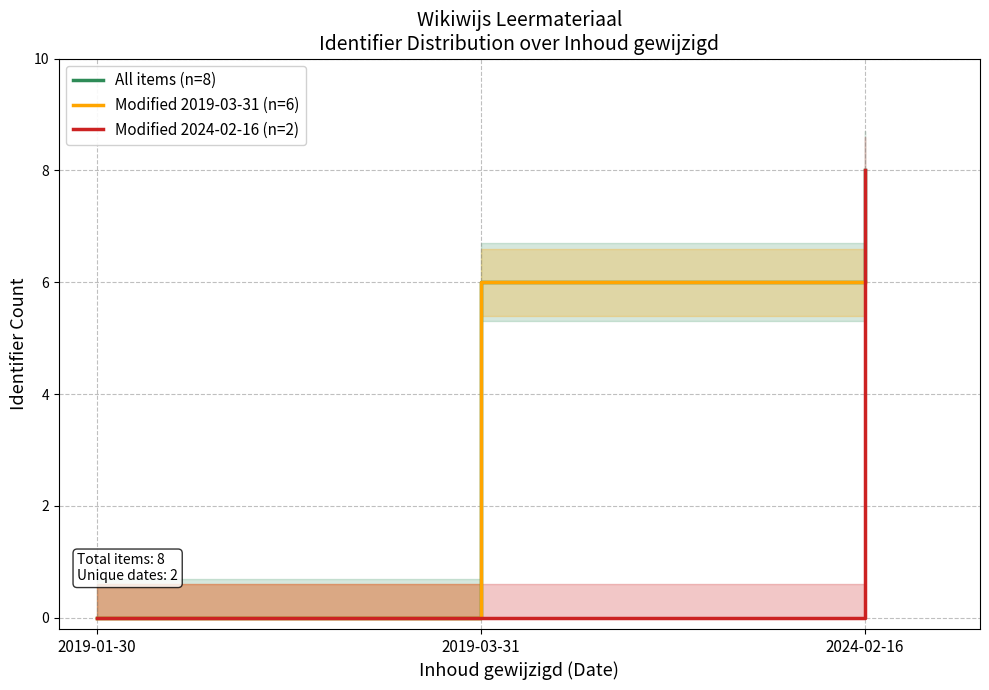

Reading left to right, what are all the values shown in this chart?

All items (n=8): 0	6	8
Modified 2019-03-31 (n=6): 0	6	6
Modified 2024-02-16 (n=2): 0	0	8